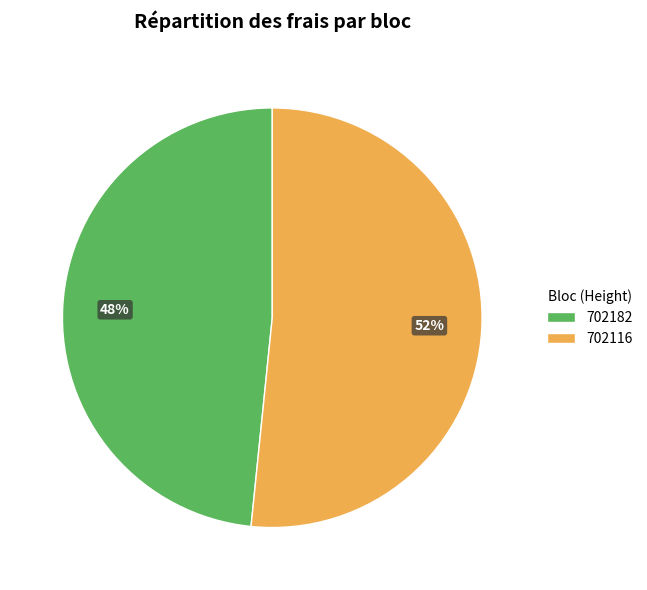

Is it true that 702116 is 45% of the pie?

False